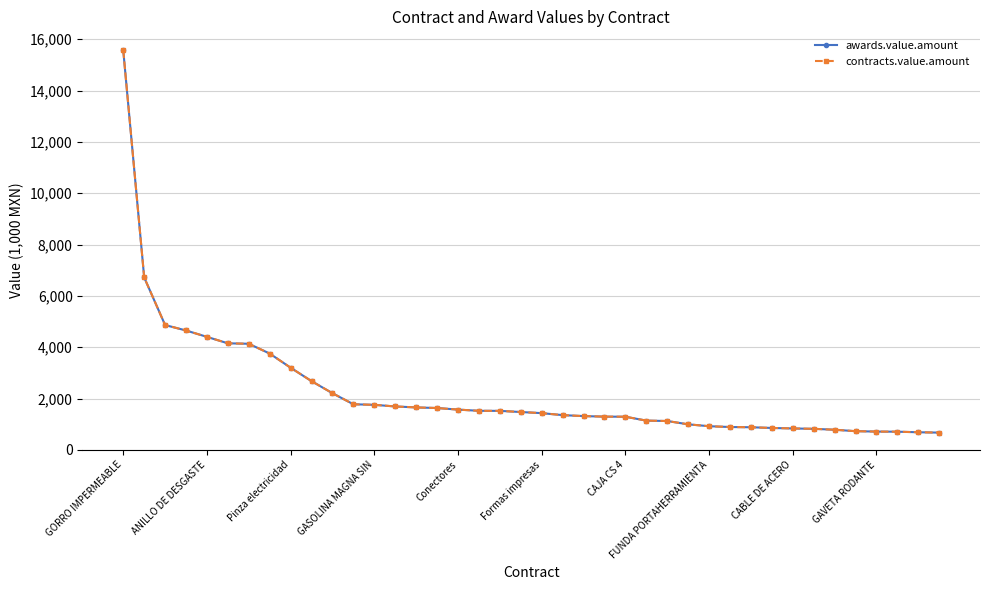

At which label does contracts.value.amount reach its peak?

GORRO IMPERMEABLE